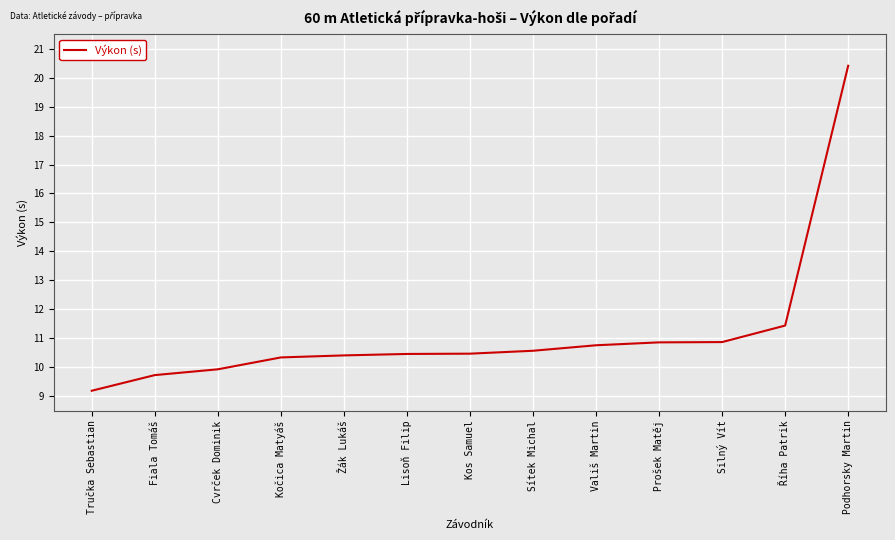

What is the ratio of the value at Kos Samuel to the value at Sítek Michal?

1.0